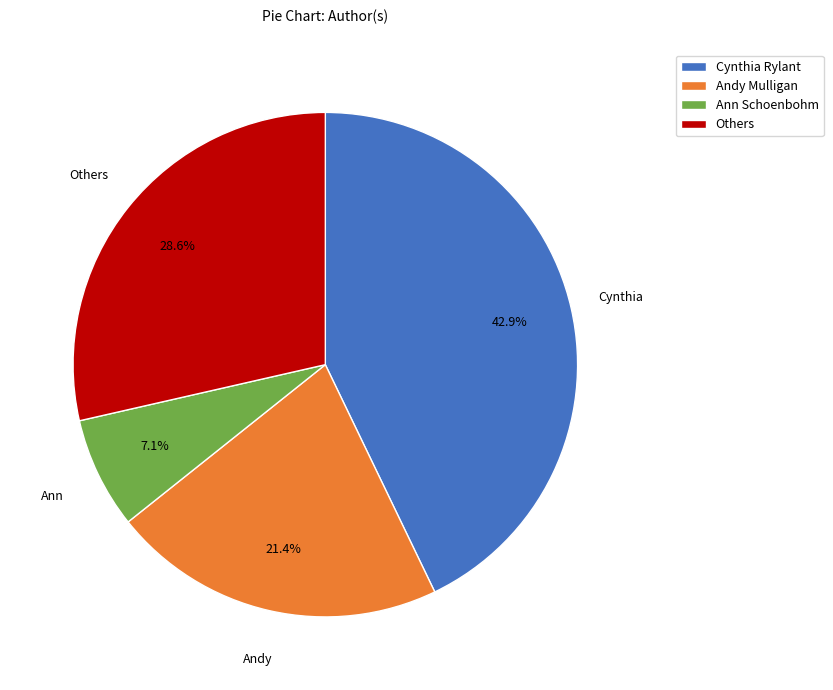

Is there any slice that represents more than half of the pie?

No